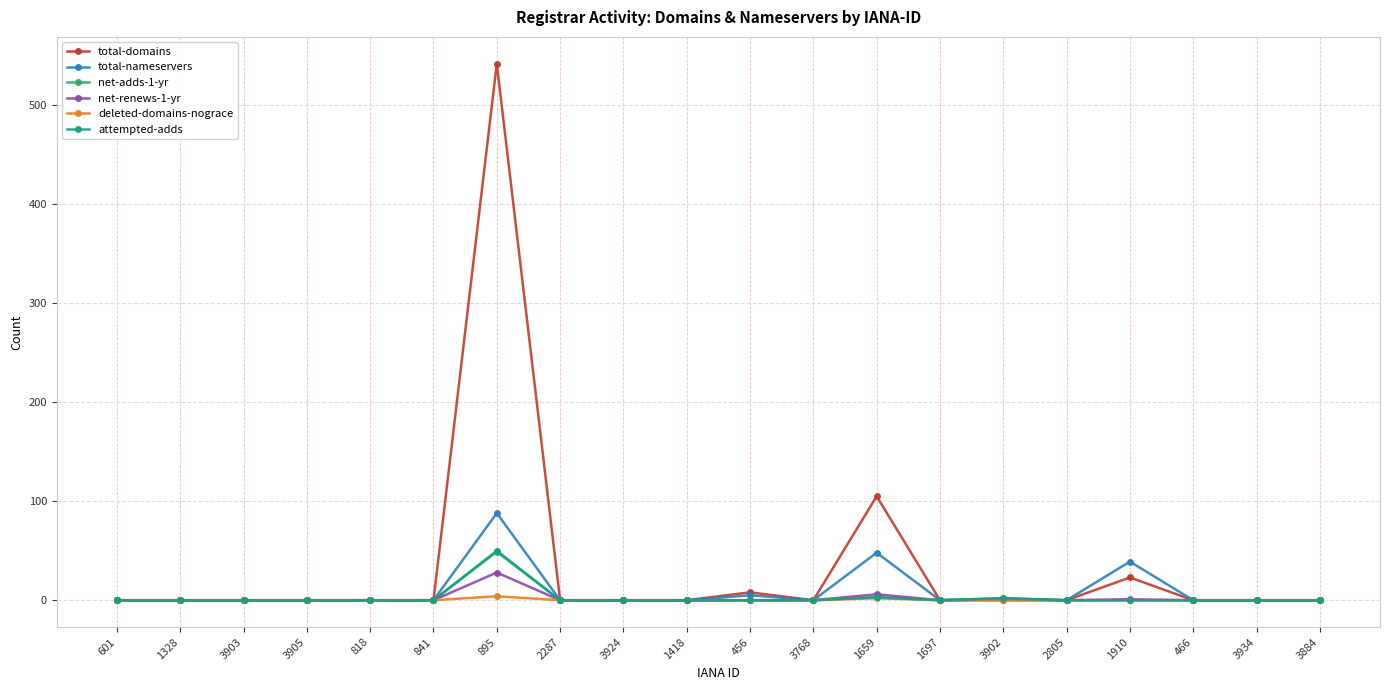

The value of total-domains at 841 is -245. True or false?

False